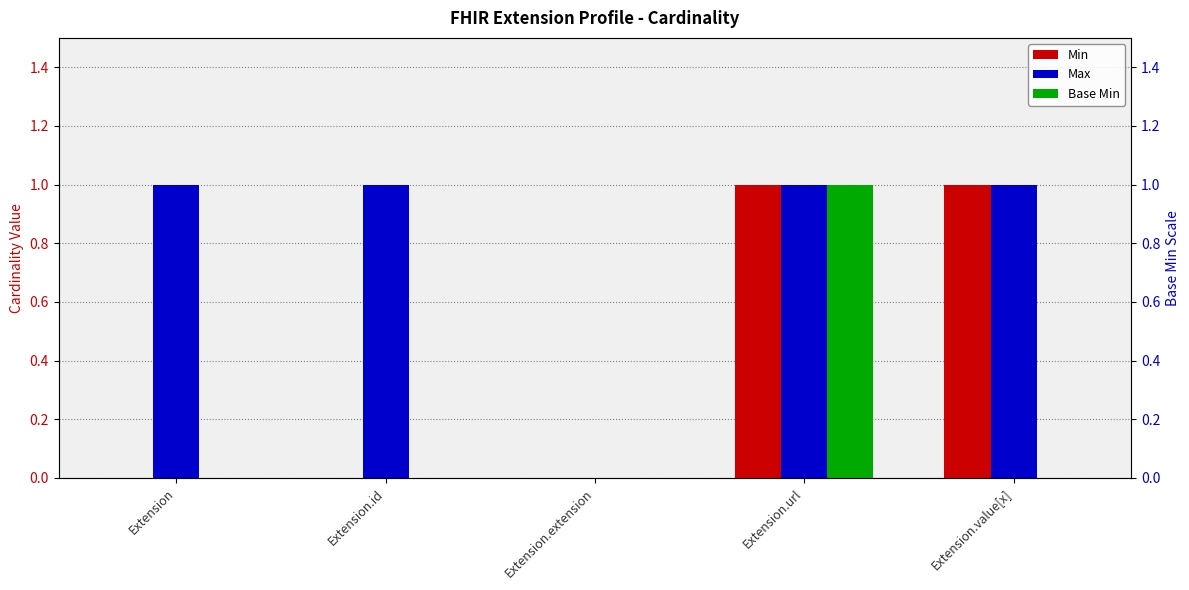

Are the bars horizontal?

No